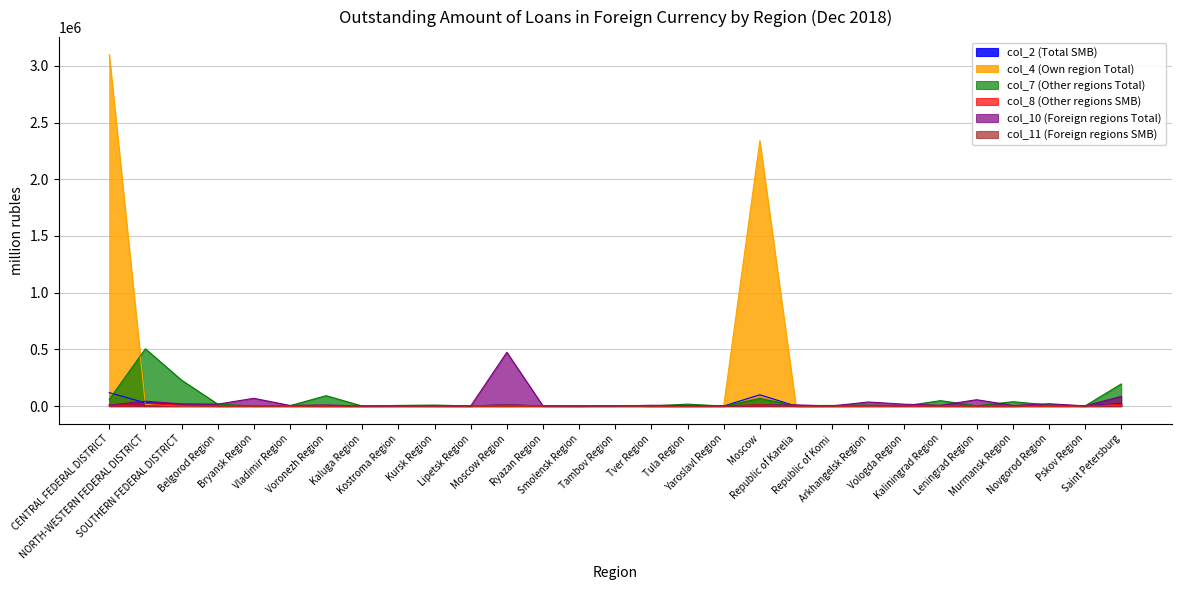

True or false: col_7 (Other regions Total) has a value of 10 at Bryansk Region.

True